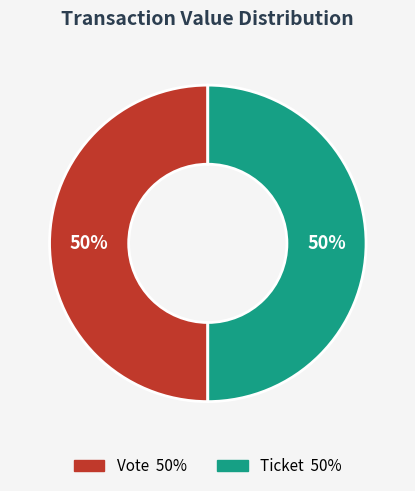

The Ticket slice represents 1% of the pie. True or false?

False